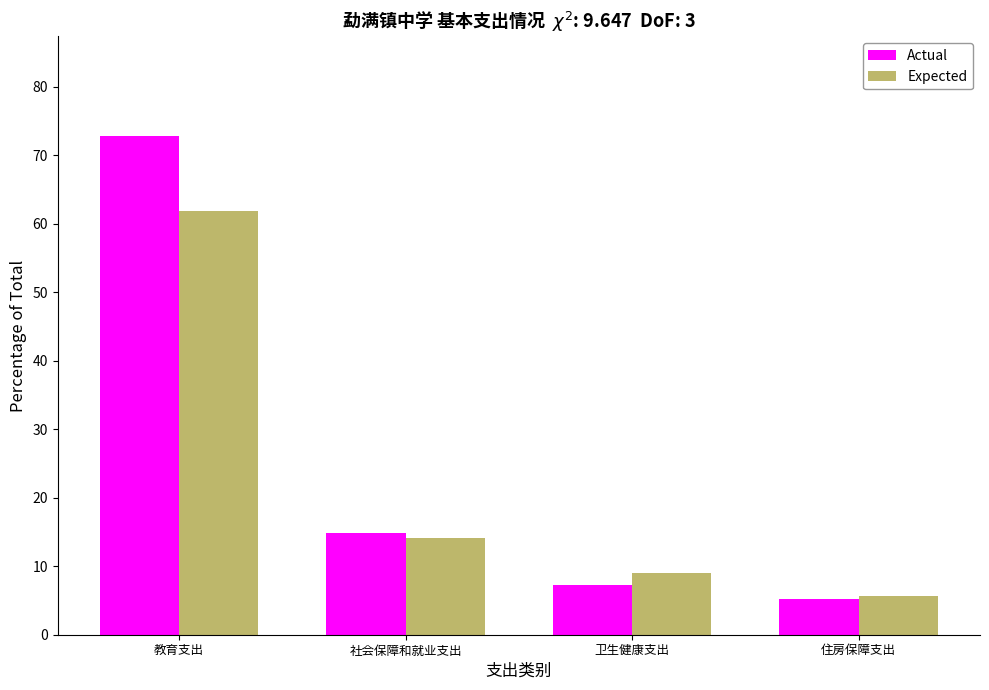

Reading right to left, list all the values displayed in this chart.

Actual: 住房保障支出=5.2	卫生健康支出=7.2	社会保障和就业支出=14.8	教育支出=72.8
Expected: 住房保障支出=5.7	卫生健康支出=9.0	社会保障和就业支出=14.1	教育支出=61.9